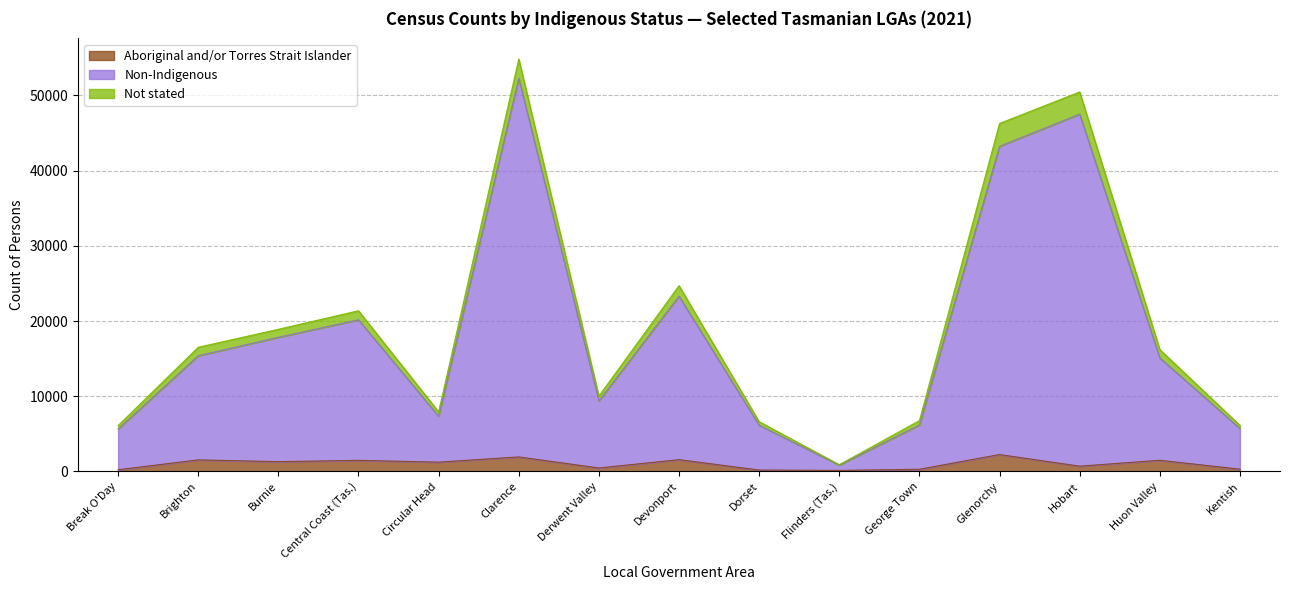

What is the difference between the second highest and second lowest values in the Aboriginal and/or Torres Strait Islander series?

1745